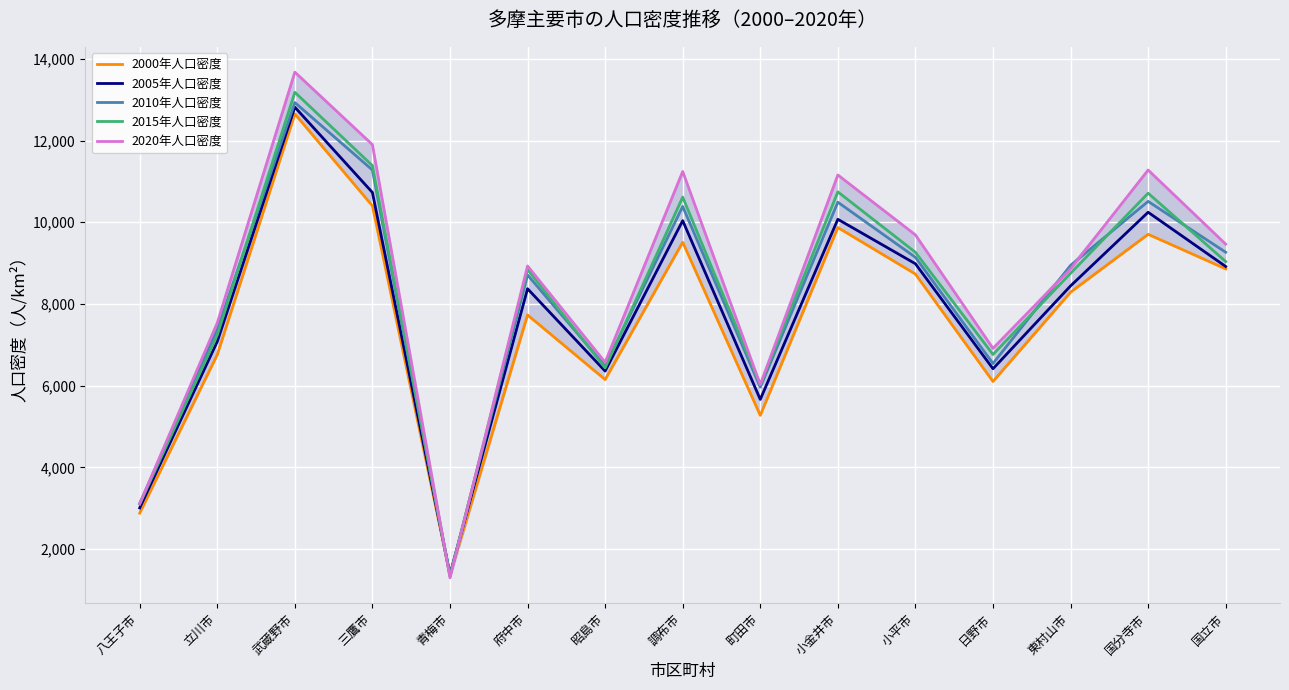

What are all the series names shown in the legend?

2000年人口密度, 2005年人口密度, 2010年人口密度, 2015年人口密度, 2020年人口密度